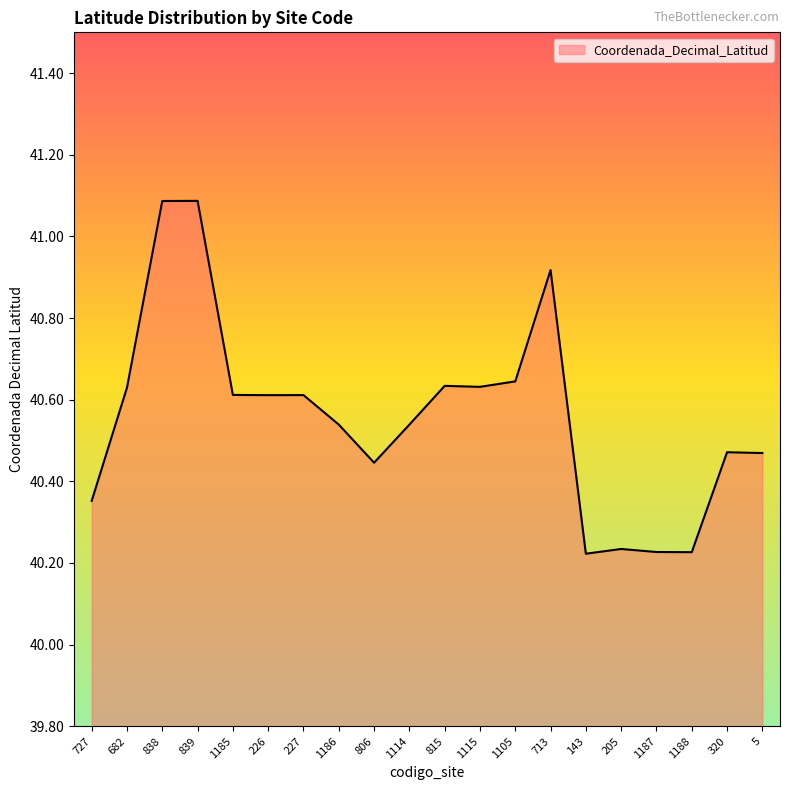

Count the number of data series in this chart.

1